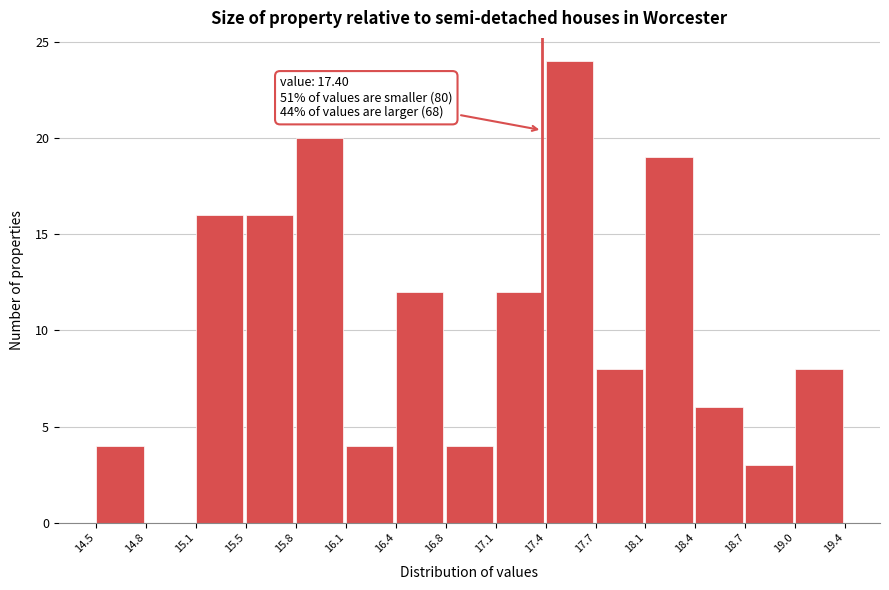

Over which range of the x-axis is the bar tallest?

17.4 to 17.7